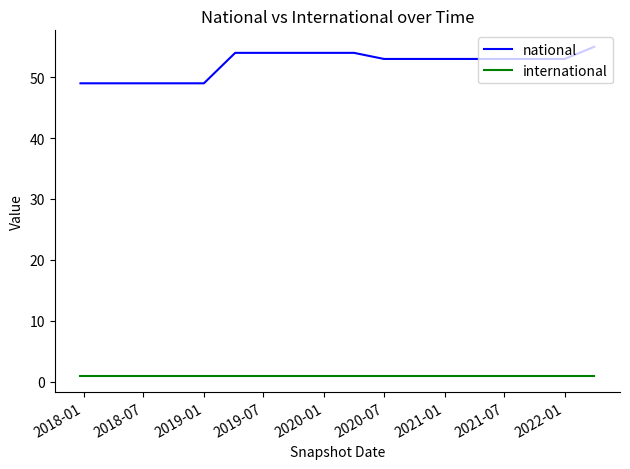

Which series has the widest spread of values?

national